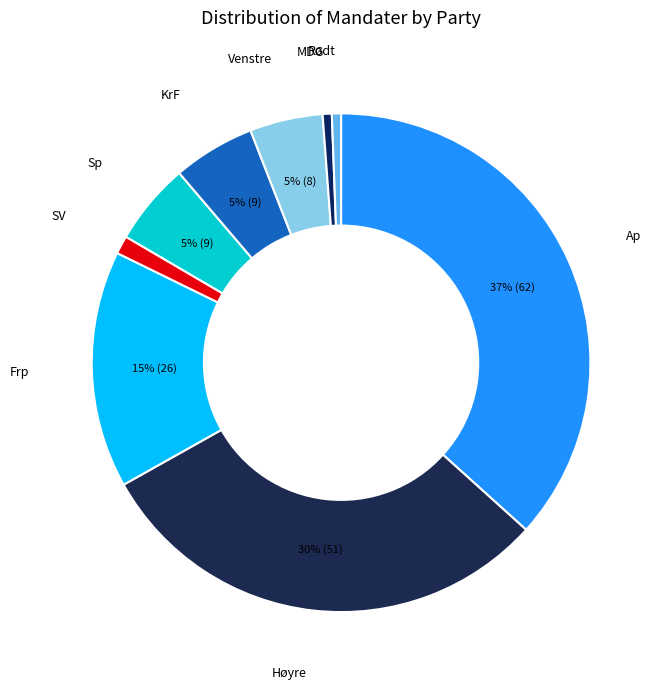

Count the number of slices in the pie.

9